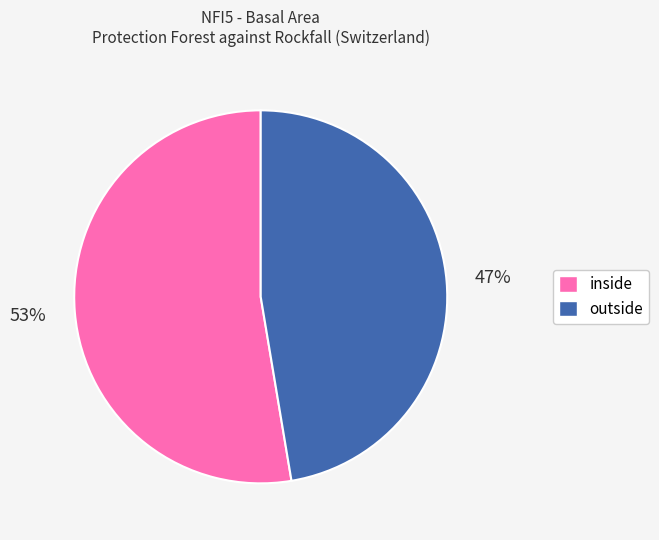

Rank the categories by value from highest to lowest.

inside, outside